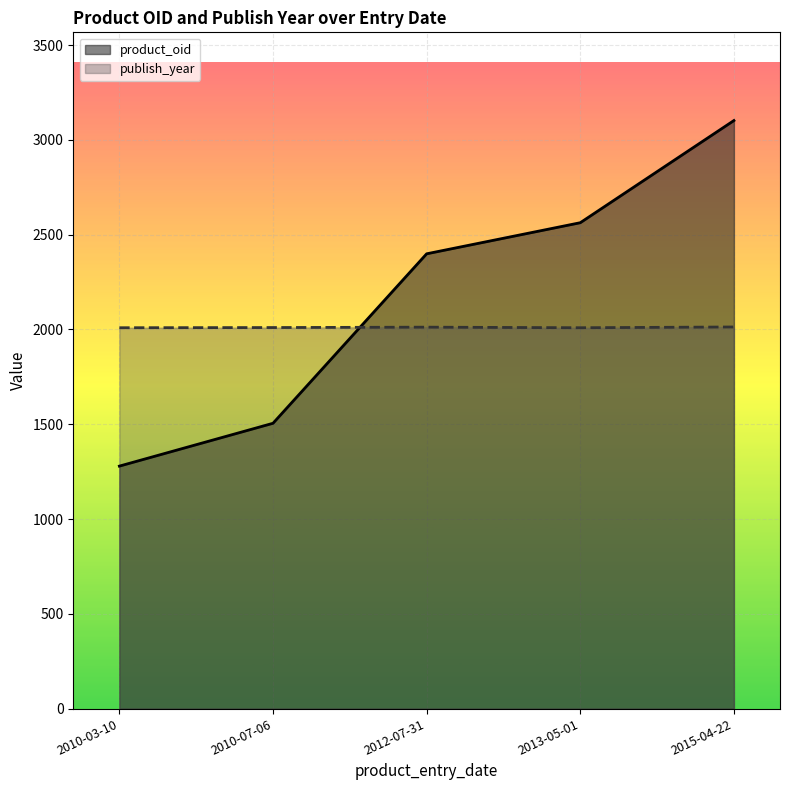

Does the chart display data point markers on the line(s)?

No